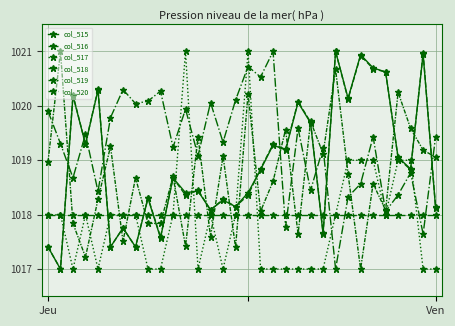

Which series has the largest total across all categories?

col_518